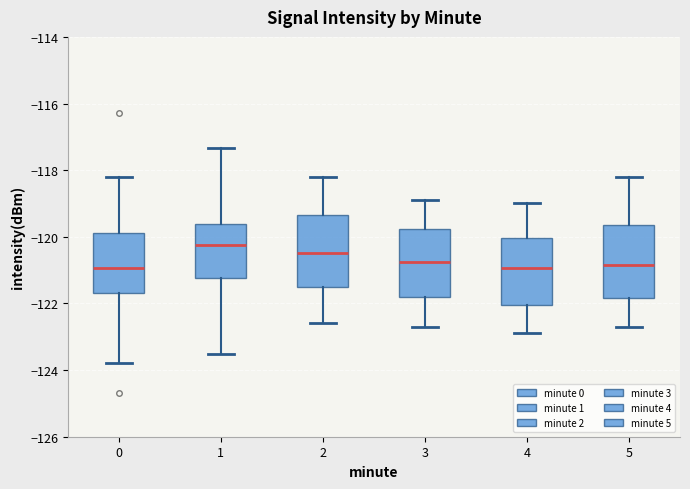

Where is the lower edge of the box at x = 0 on the y-axis? The values are not printed on the chart, so give them approximately, as read against the axis.

-121.6